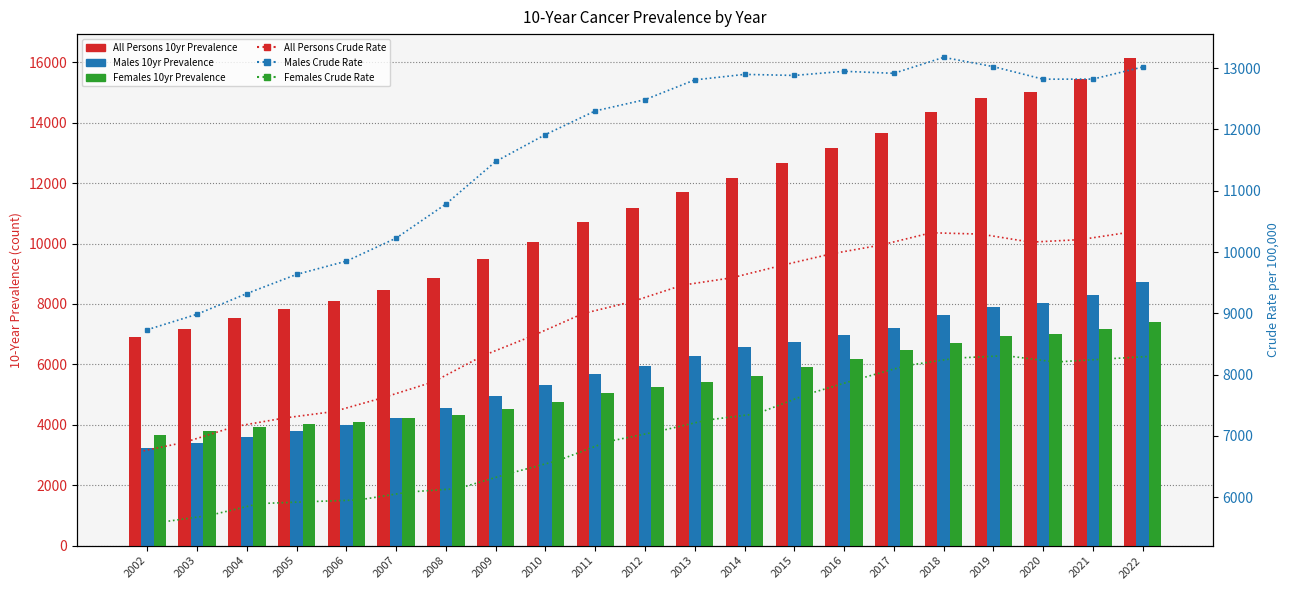

Reading left to right, what are all the values shown in this chart?

All Persons 10yr Prevalence: 6904.0	7174.0	7542.0	7821.0	8088.0	8458.0	8874.0	9484.0	10061.0	10706.0	11191.0	11722.0	12180.0	12657.0	13159.0	13658.0	14341.0	14831.0	15022.0	15462.0	16127.0
Males 10yr Prevalence: 3245.0	3395.0	3601.0	3803.0	3987.0	4223.0	4553.0	4956.0	5319.0	5666.0	5953.0	6292.0	6571.0	6742.0	6972.0	7197.0	7634.0	7893.0	8032.0	8286.0	8719.0
Females 10yr Prevalence: 3659.0	3779.0	3941.0	4018.0	4101.0	4235.0	4321.0	4528.0	4742.0	5040.0	5238.0	5430.0	5609.0	5915.0	6187.0	6461.0	6707.0	6938.0	6990.0	7176.0	7408.0
All Persons Crude Rate: 6729.1	6896.6	7152.3	7292.8	7399.1	7628.3	7883.9	8311.5	8636.6	8995.8	9193.3	9459.9	9581.3	9783.3	9972.4	10115.9	10315.0	10293.1	10161.7	10203.0	10325.6
Males Crude Rate: 8733.7	8986.2	9323.7	9635.9	9852.2	10227.7	10783.7	11477.8	11916.9	12302.7	12486.1	12808.7	12898.5	12881.4	12948.8	12915.9	13176.2	13025.0	12820.0	12821.7	13018.7
Females Crude Rate: 5591.0	5704.8	5897.3	5928.4	5957.1	6085.9	6143.3	6383.9	6599.1	6908.3	7073.3	7260.4	7362.9	7678.4	7920.8	8148.3	8270.9	8310.2	8206.4	8256.0	8303.8